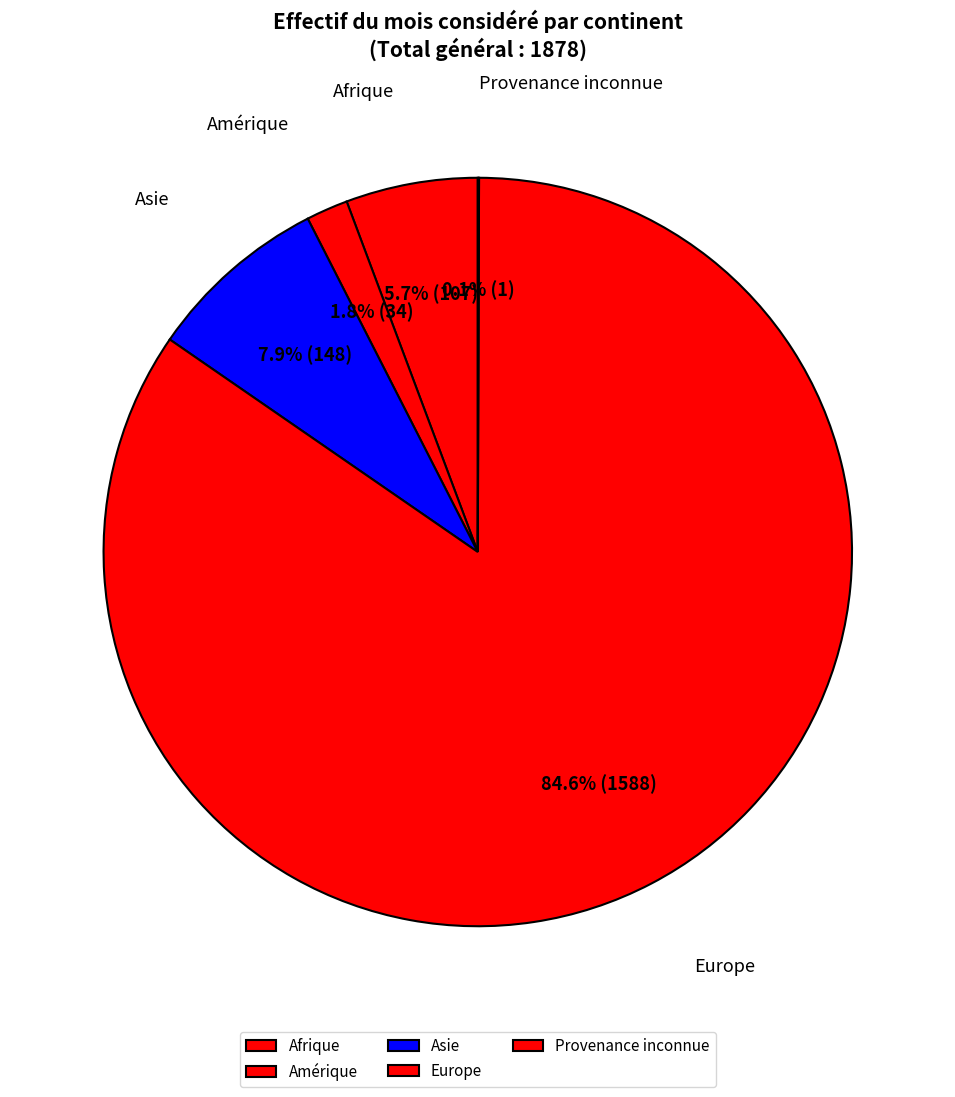

True or false: Amérique accounts for 9% of the total.

False